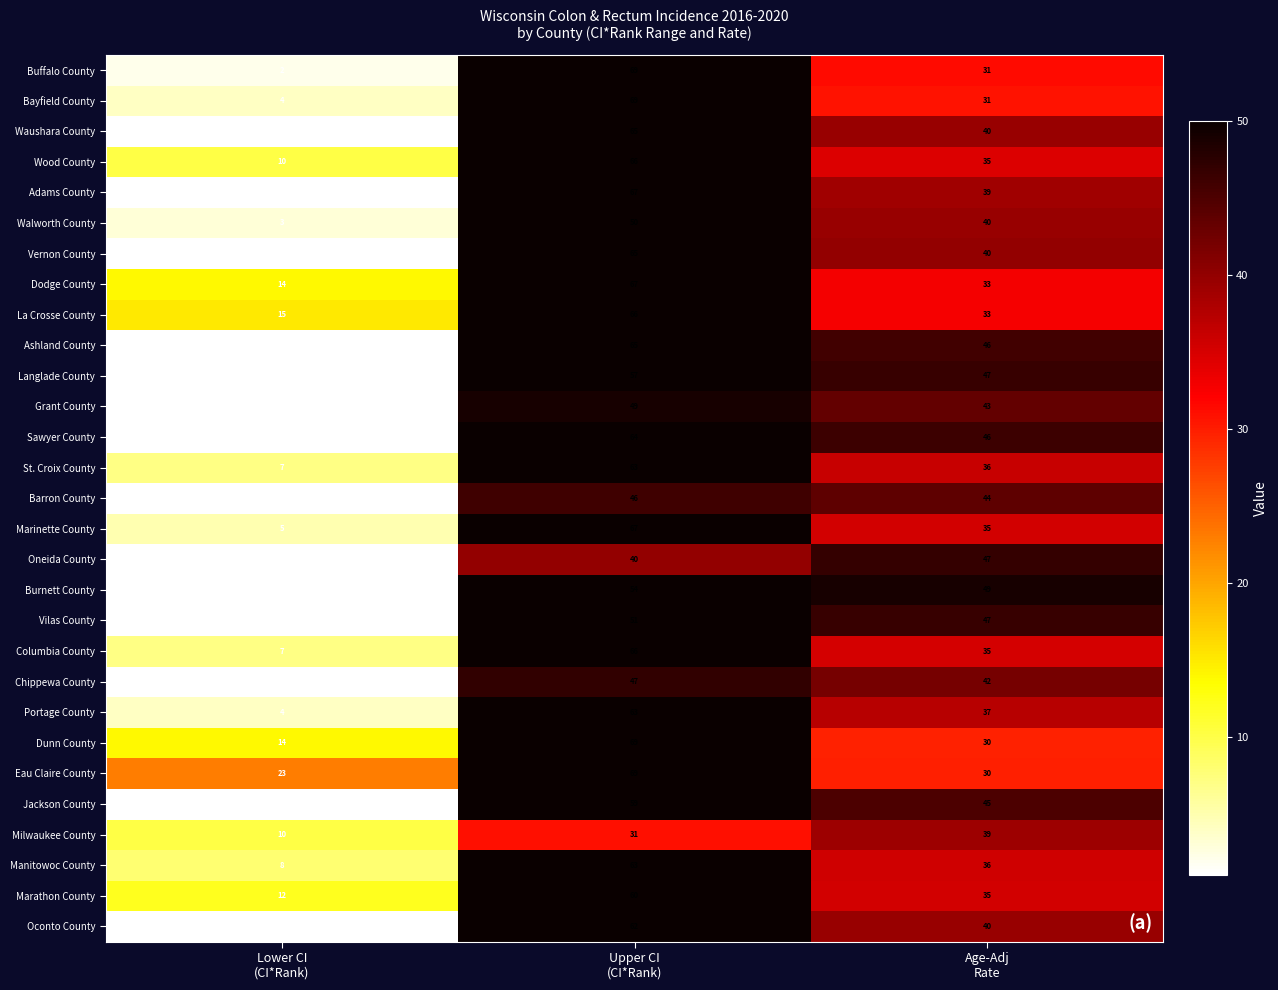

What is the total value across all series at Lower CI
(CI*Rank)?

152